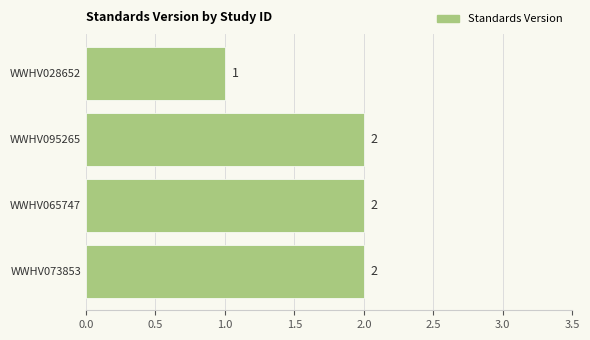

The value at WWHV073853 is 0. True or false?

False